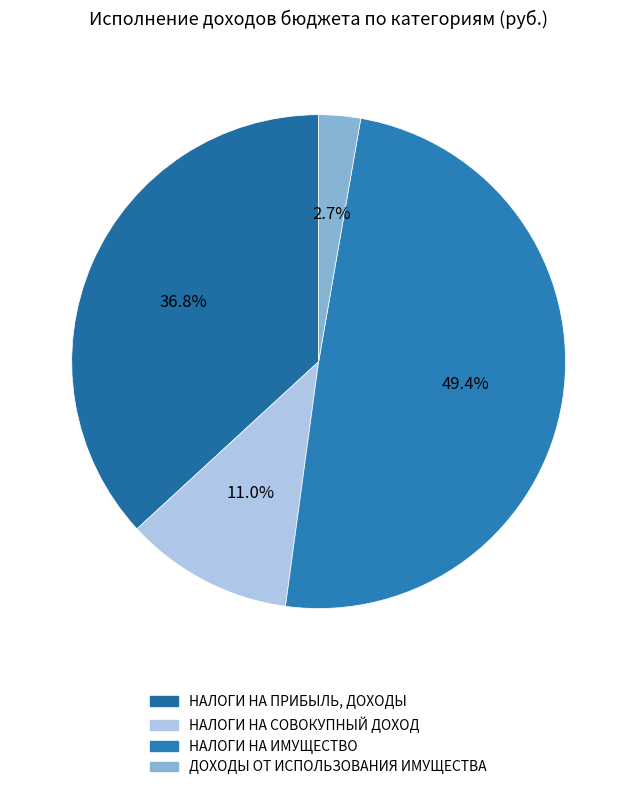

How many segments does this pie chart have?

4